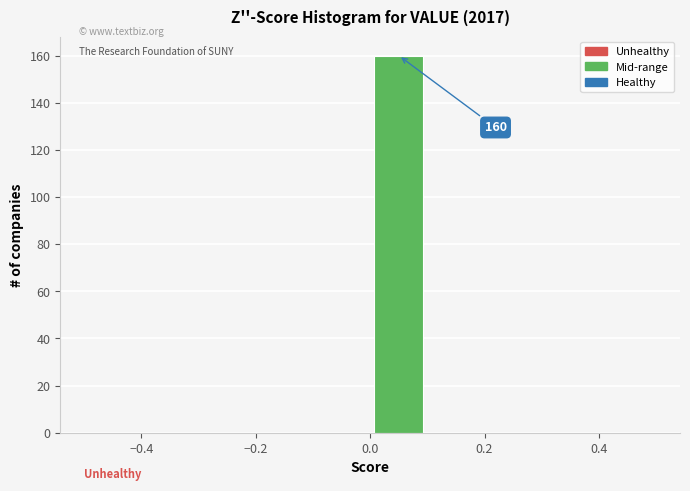

Which range on the x-axis has the tallest bar?

0.0 to 0.1